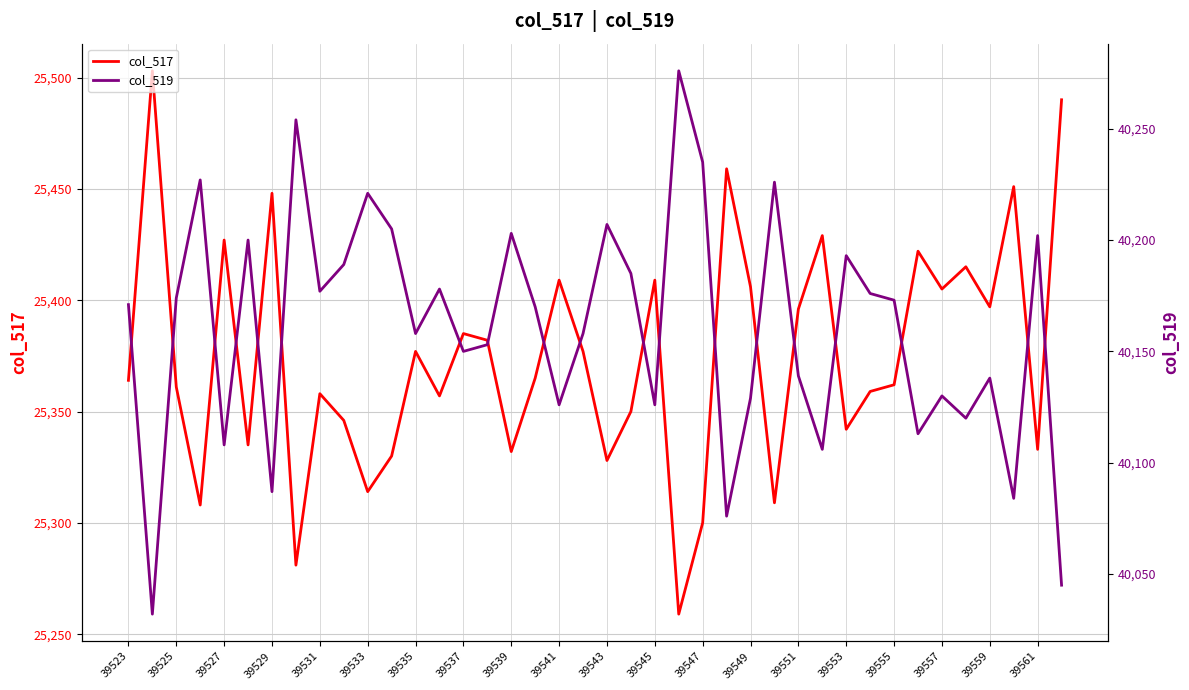

The col_517 series shows 25364 at 39523. True or false?

True